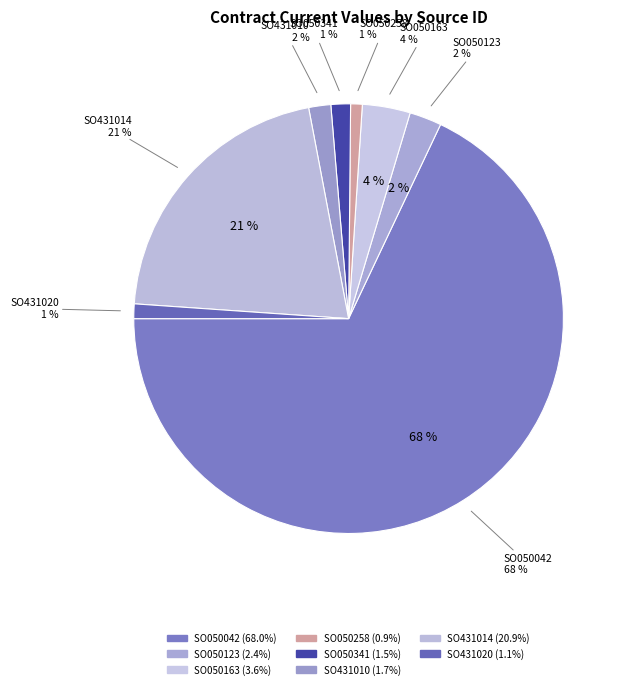

How many segments does this pie chart have?

8